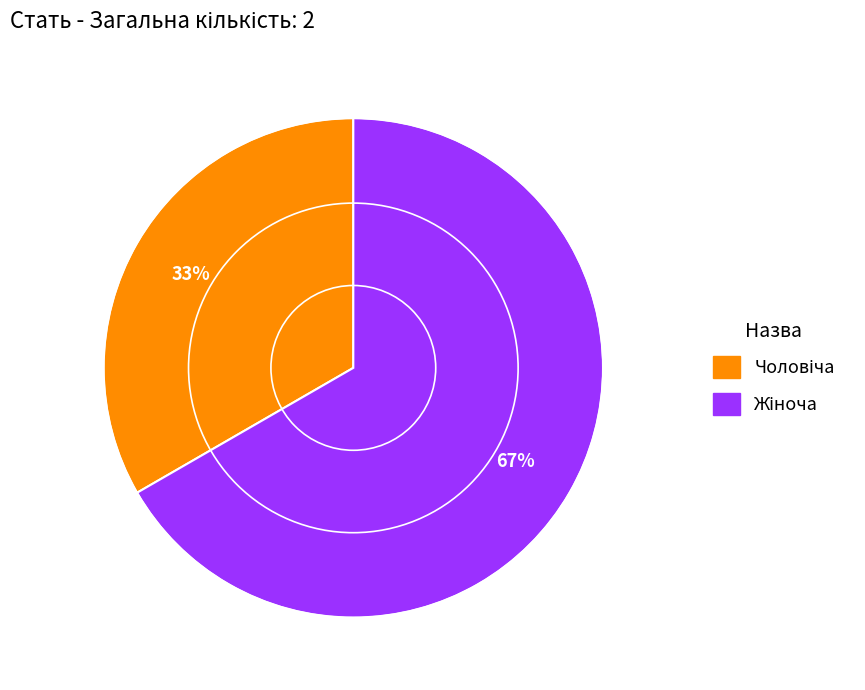

Does any single category account for the majority?

Yes